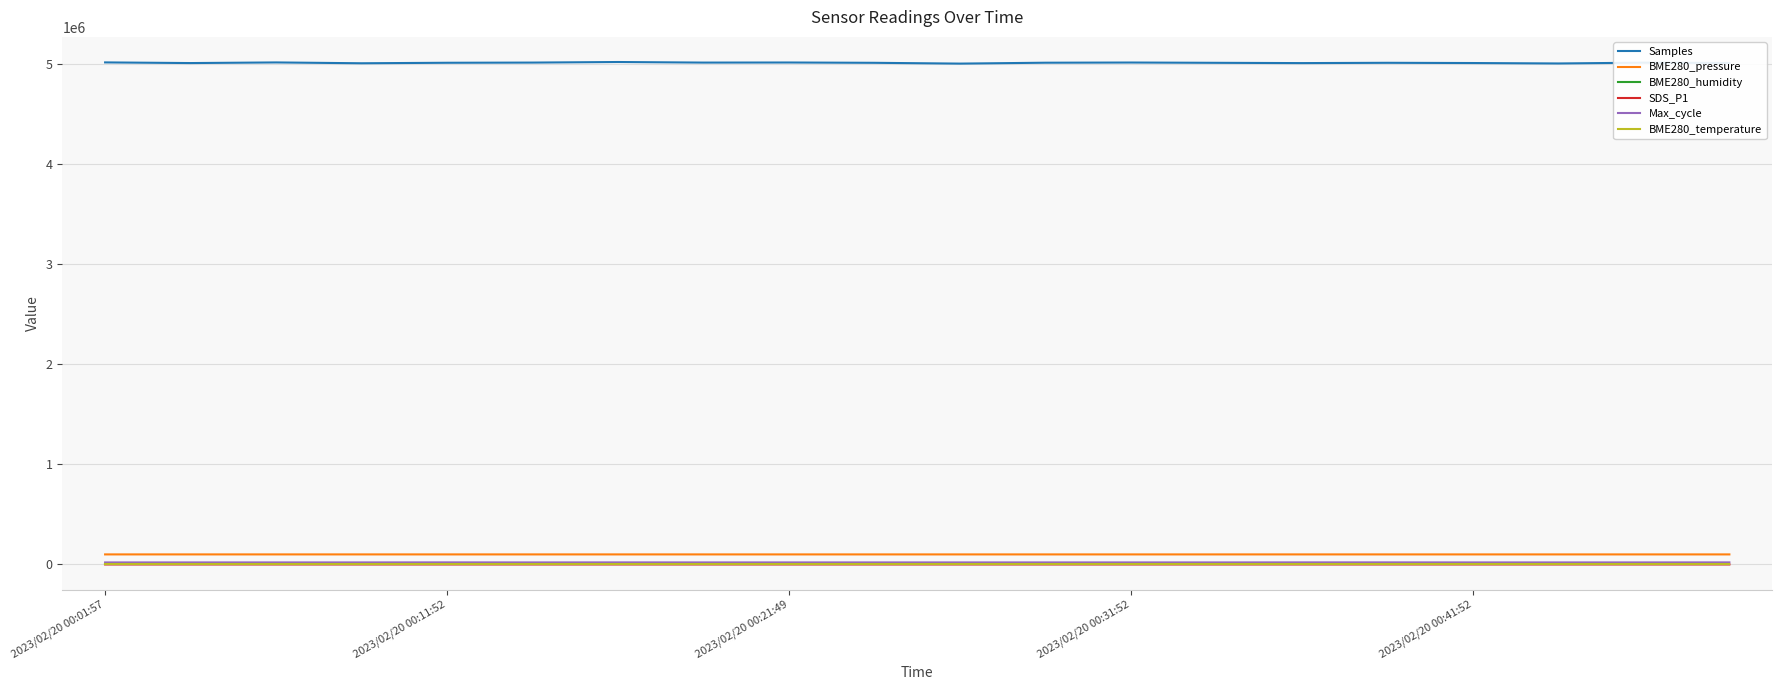

Which series has the largest range (max minus min)?

Samples